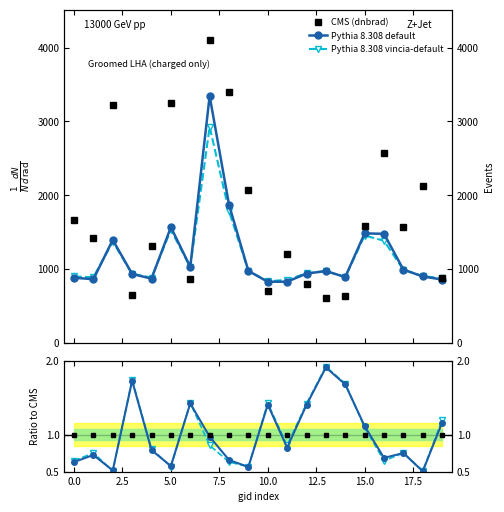

True or false: default has a value of 0.4 at 16.

False